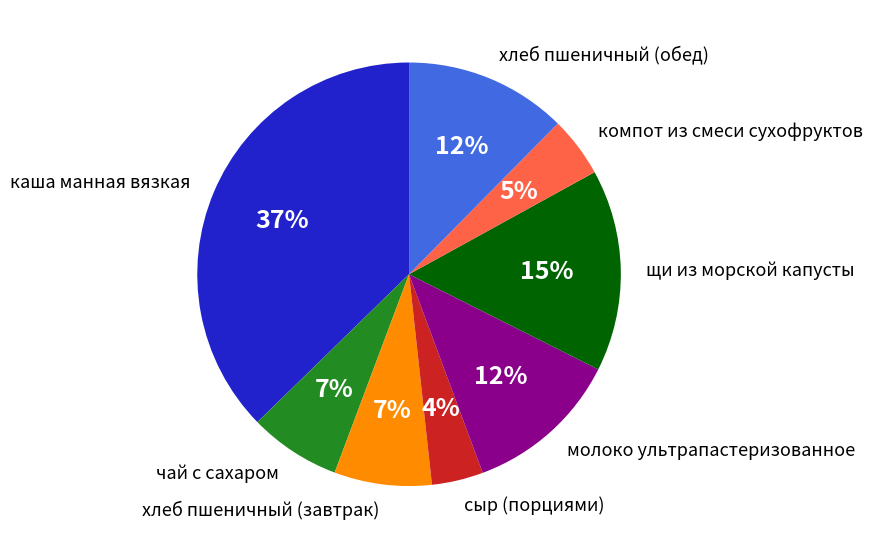

Which has a higher value, хлеб пшеничный (обед) or сыр (порциями)?

хлеб пшеничный (обед)